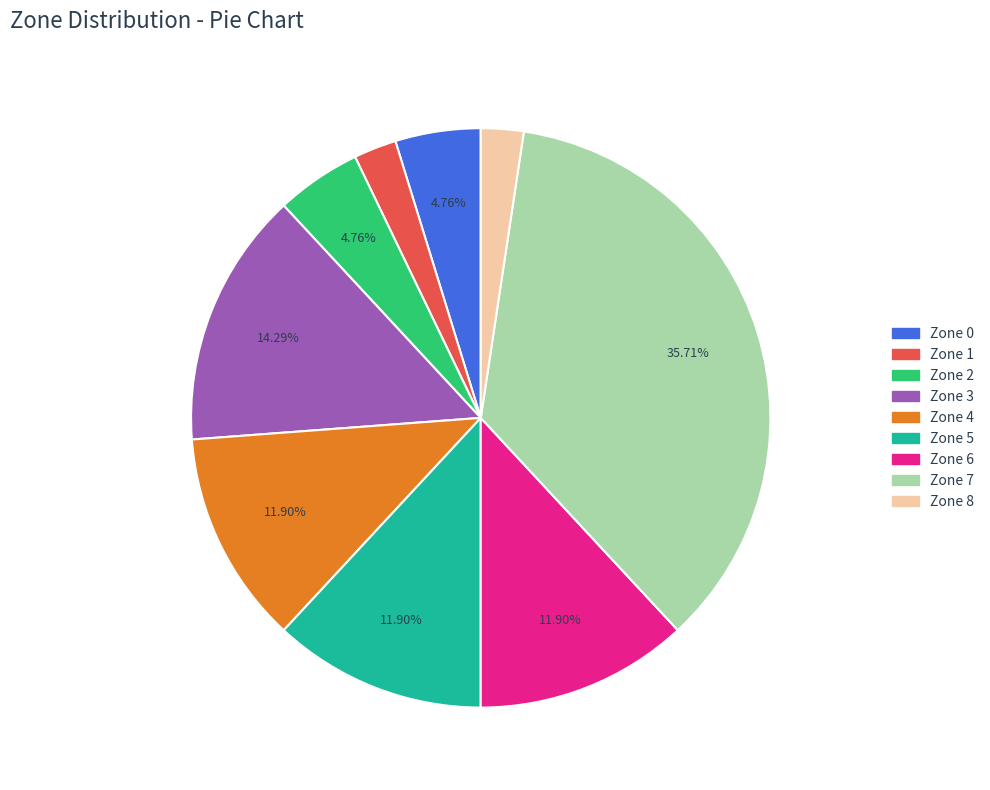

The Zone 5 slice represents 6% of the pie. True or false?

False